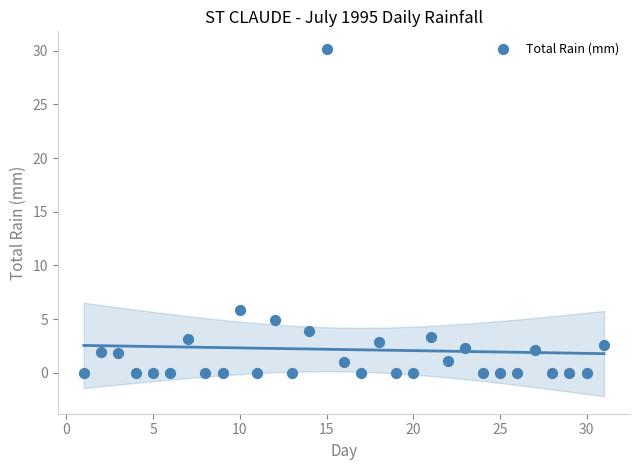

What is the range of X values (max minus min)?

30.0